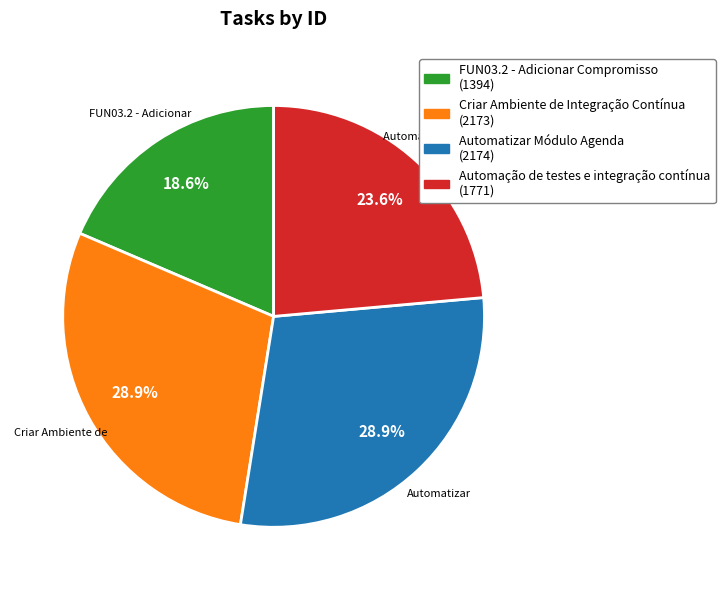

Which slice is the smallest?

FUN03.2 - Adicionar Compromisso